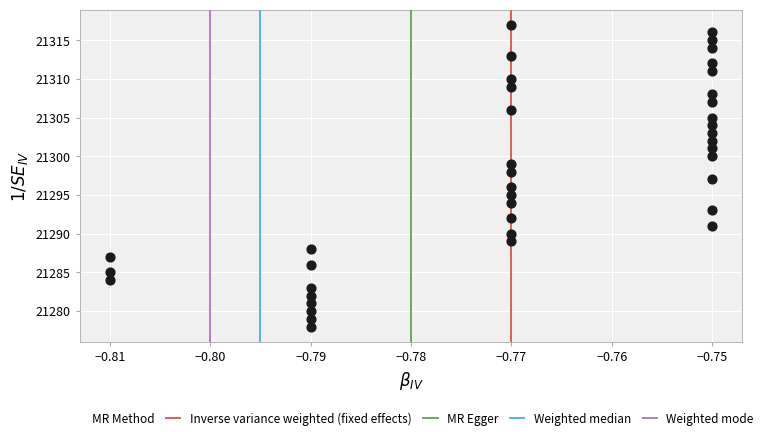

What is the range of Y values (max minus min)?

39